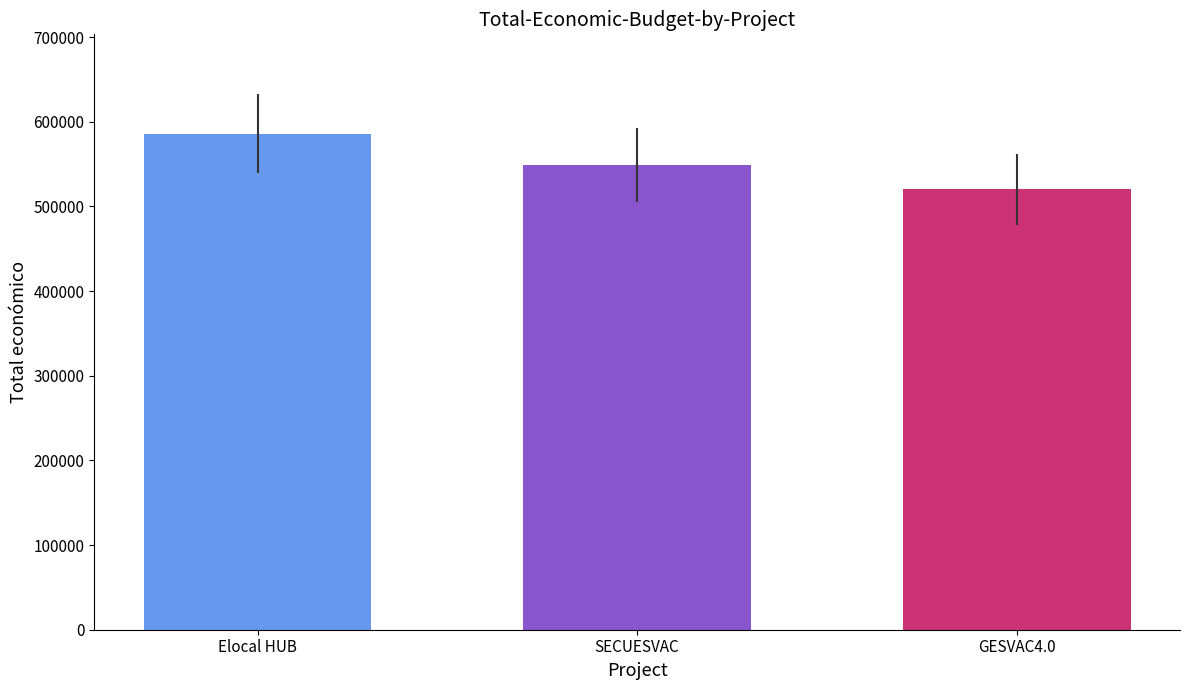

Count the values in the range 520062 to 586120.

3